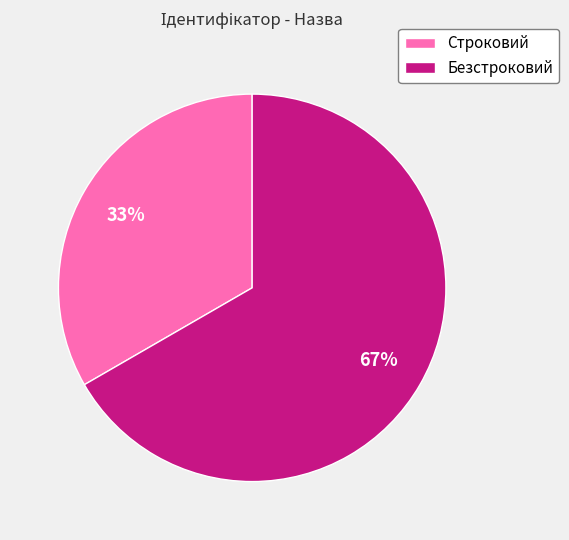

Rank the categories by value from highest to lowest.

Безстроковий, Строковий